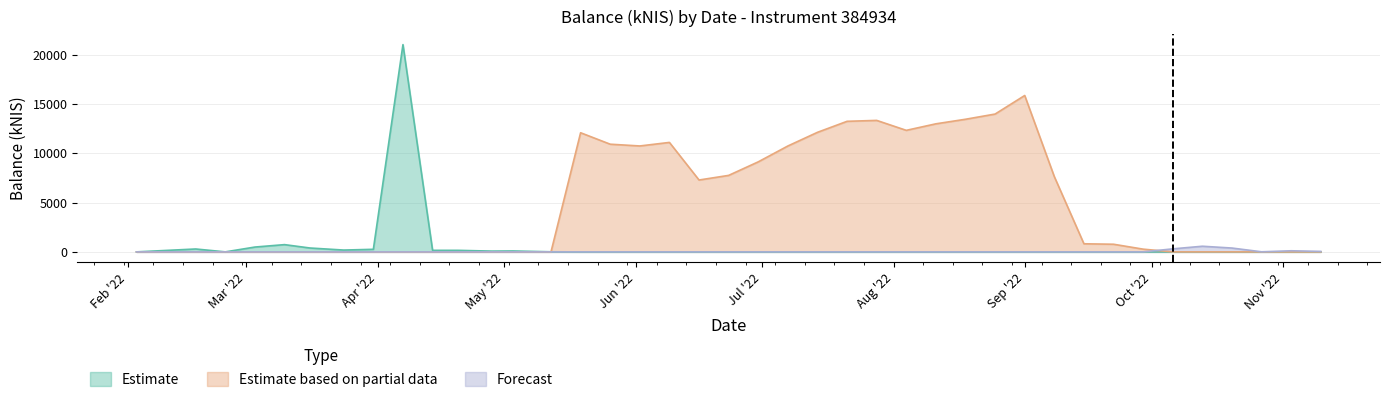

How many data points does each series have?

40